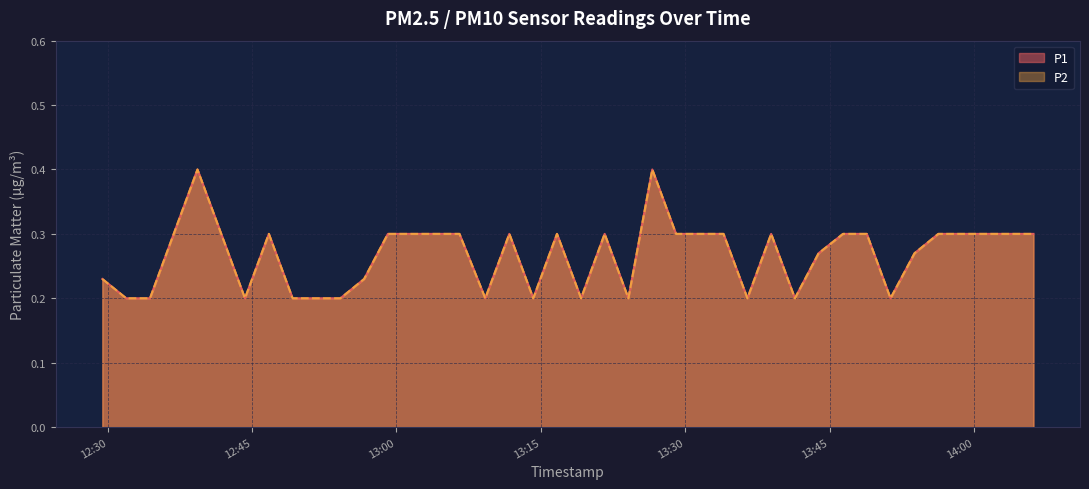

Between 2023-08-17T12:29:27 and 2023-08-17T13:33:59, which series saw the biggest shift?

P1